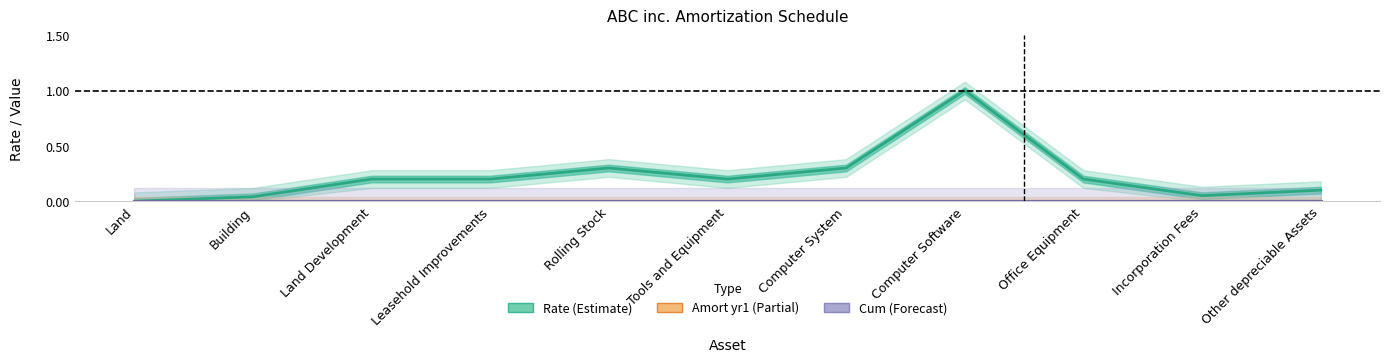

Is the value of Amort yr1 (Partial) at Land greater than the value of Cum (Forecast) at Computer System?

No